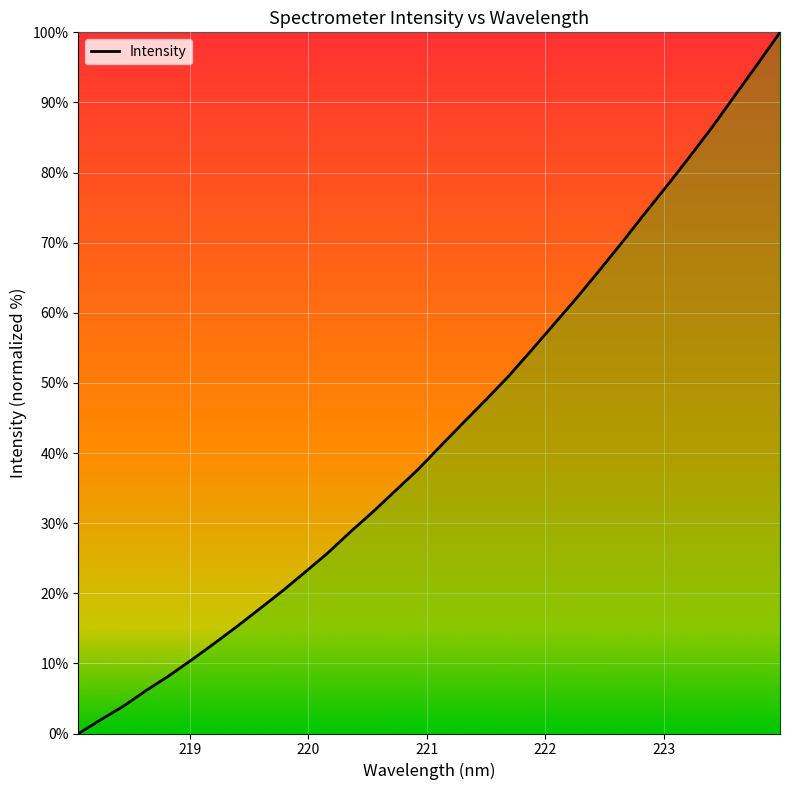

What is the difference between the maximum and minimum values?

100.0